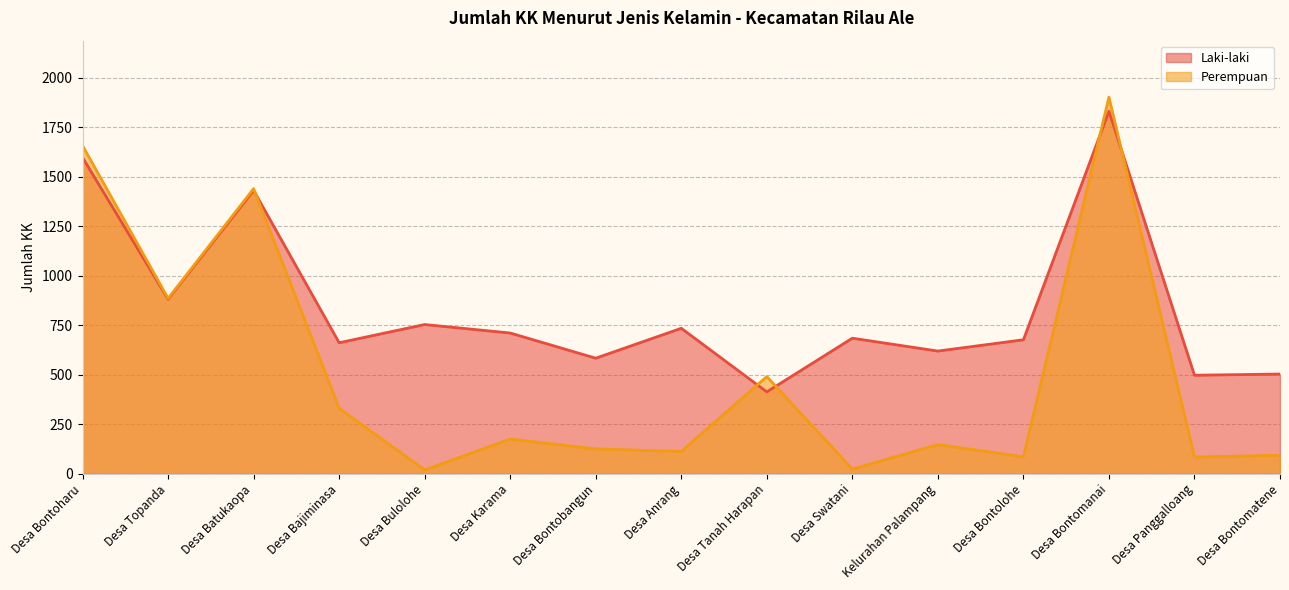

Rank the series by their maximum value, from lowest to highest.

Laki-laki, Perempuan